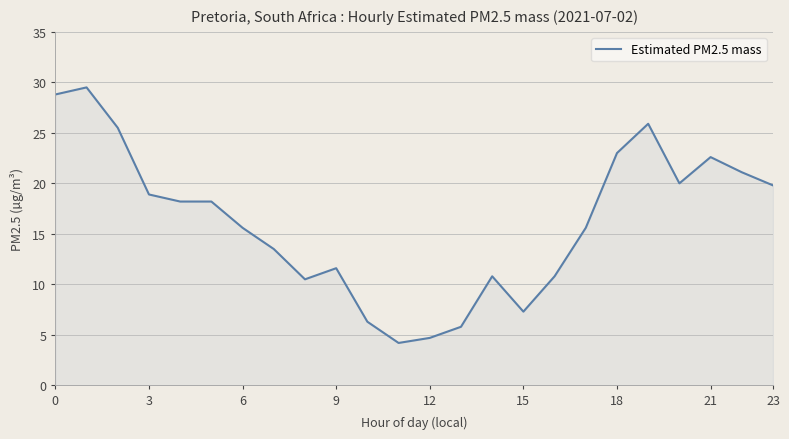

What is the minimum value shown in the chart?

4.2